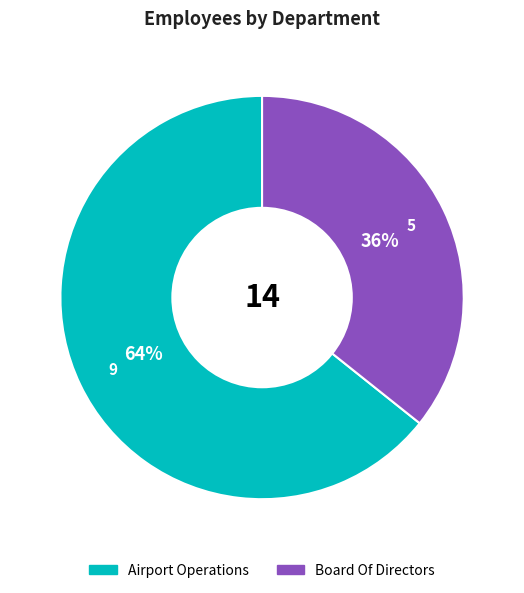

To the nearest percent, what percentage of the pie is Board Of Directors?

36%